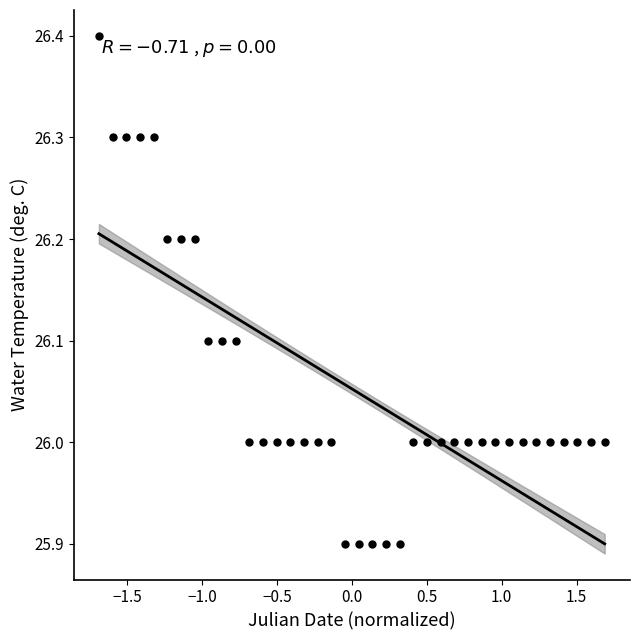

What is the range of Y values (max minus min)?

0.5